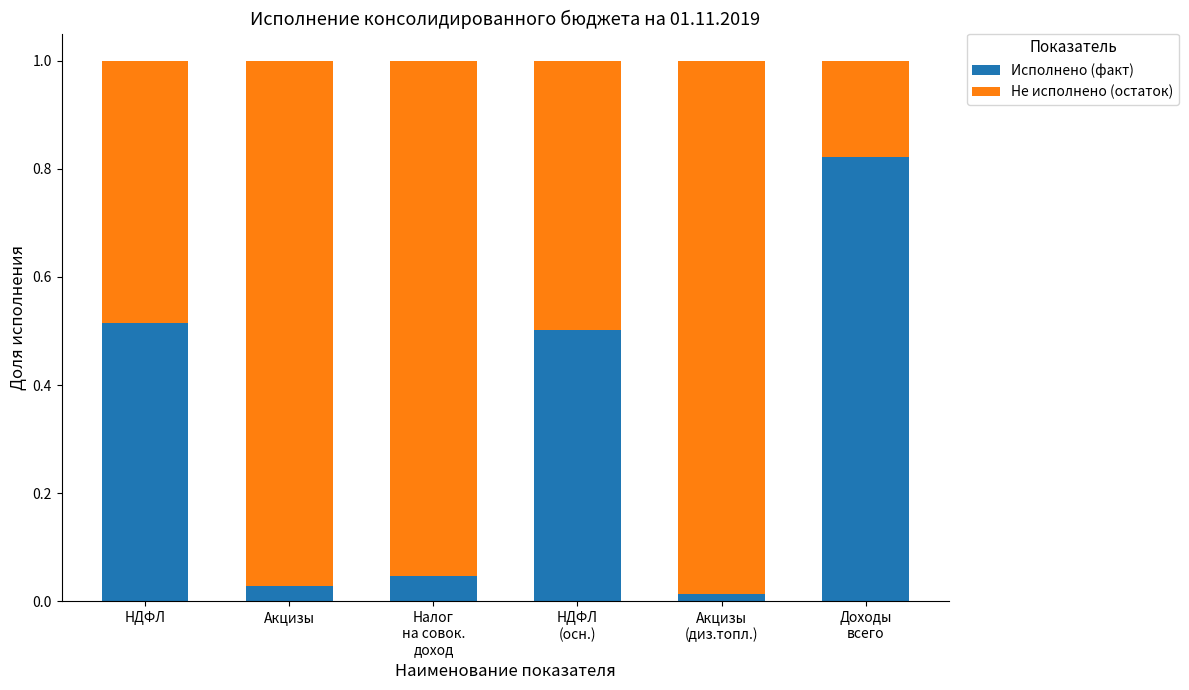

What is the sum of all Исполнено (факт) values?

1.9